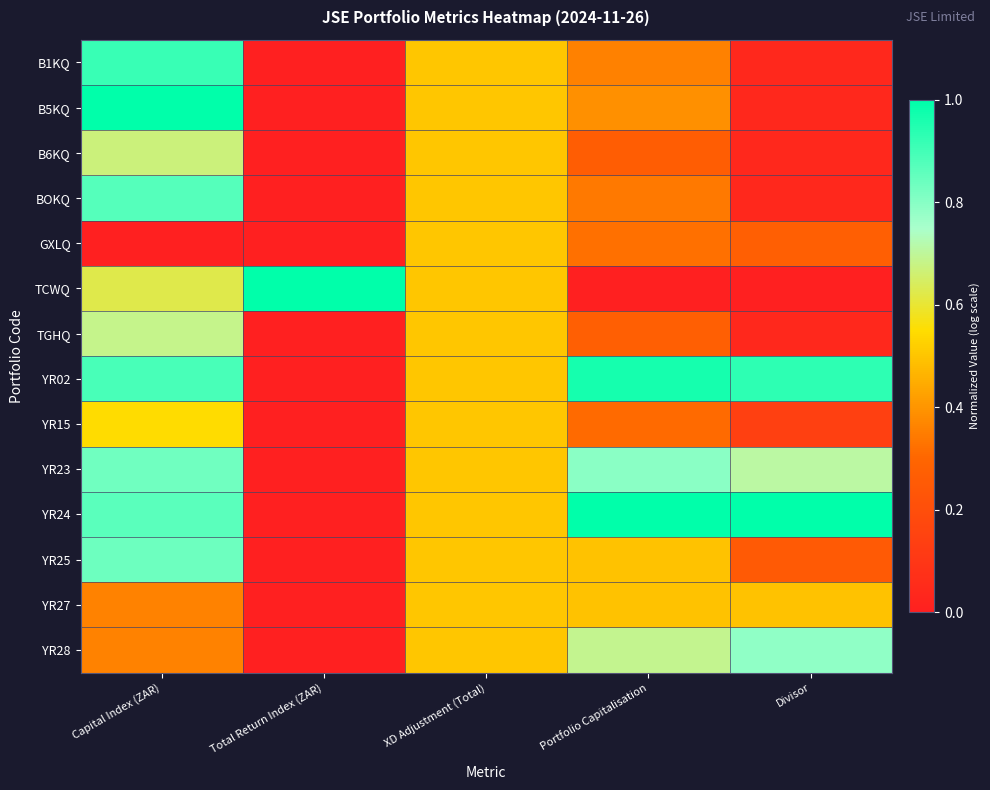

Which category has the highest value across all series?

Capital Index (ZAR)